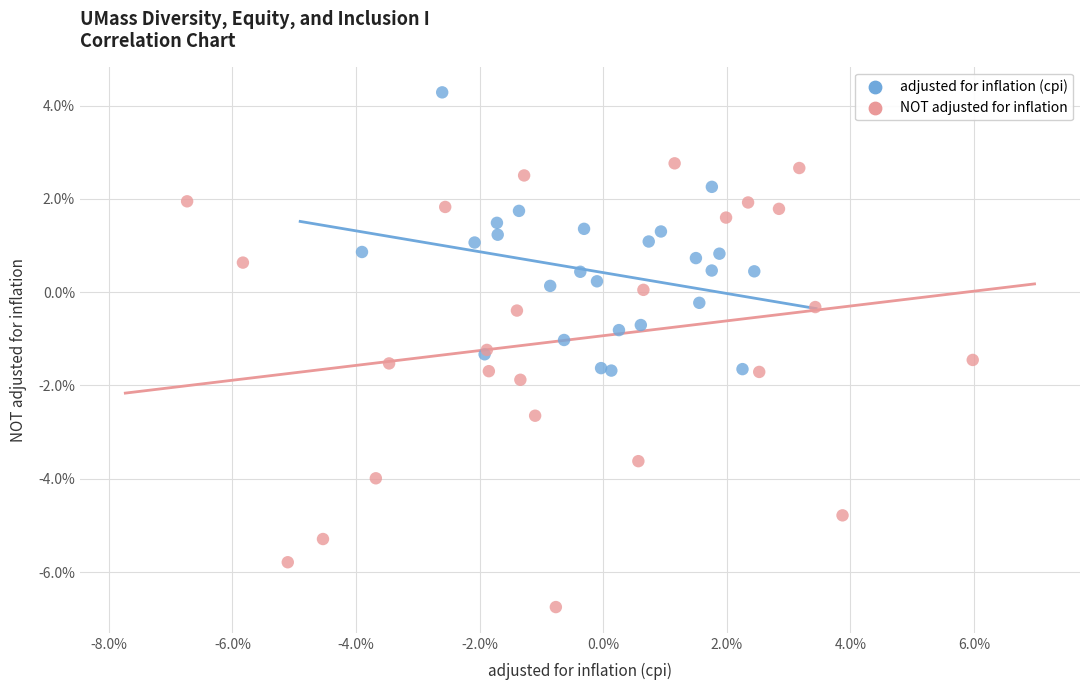

Which series contains the highest Y value?

adjusted for inflation (cpi)